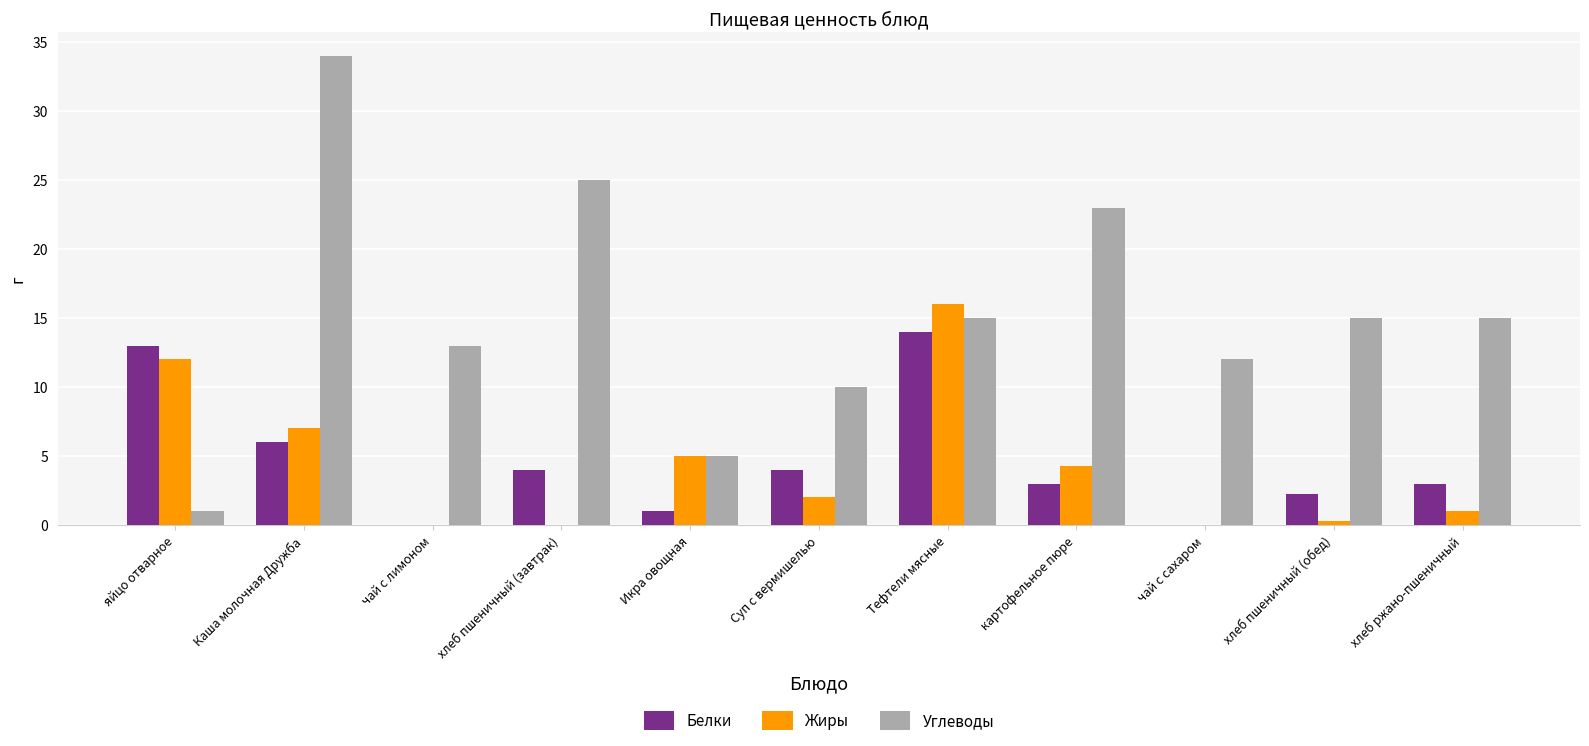

What is the spread (max minus min) of values at яйцо отварное?

12.0